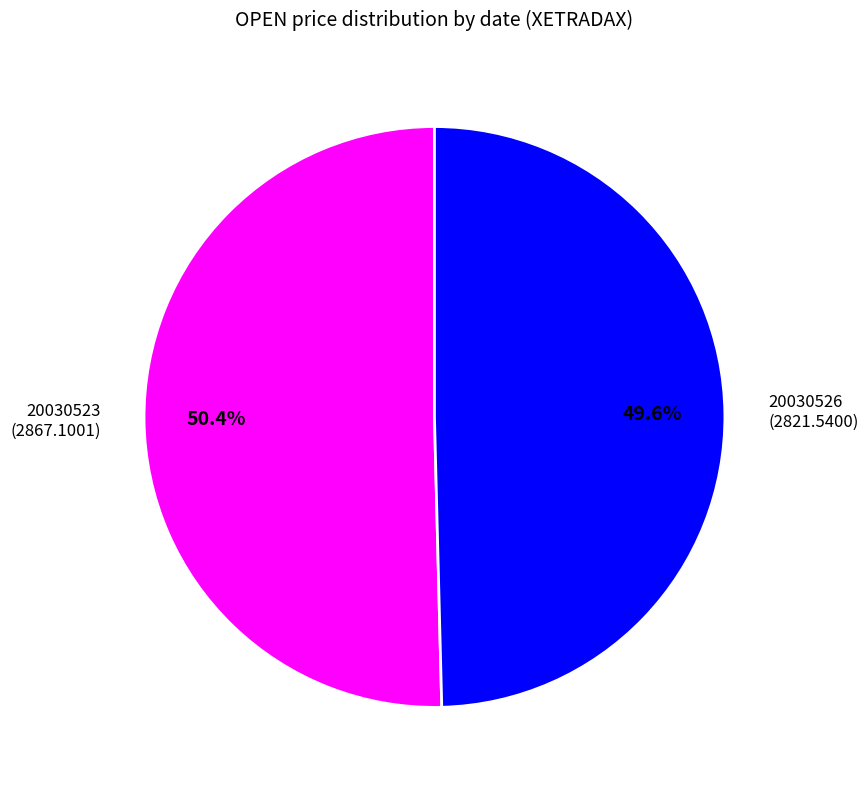

To the nearest percent, what is the average slice percentage?

50%